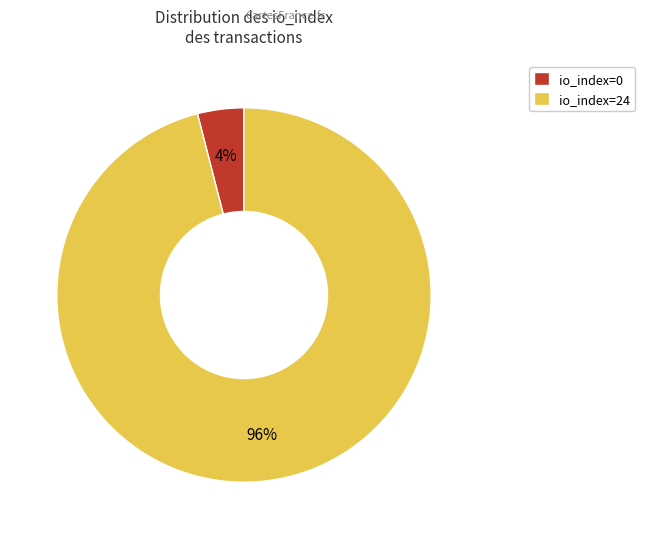

Which slice represents more than half of the pie?

io_index=24